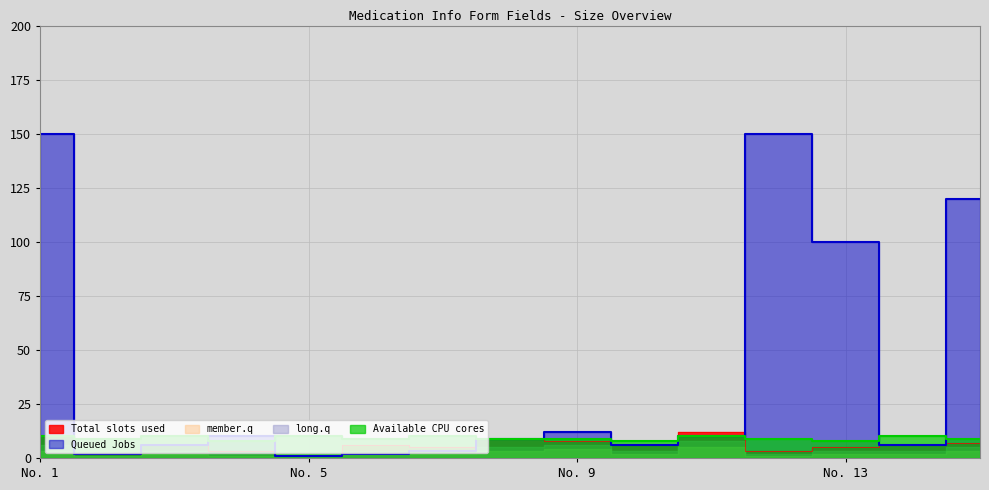

What is the value of the Total slots used point at the 11th from the left?

12